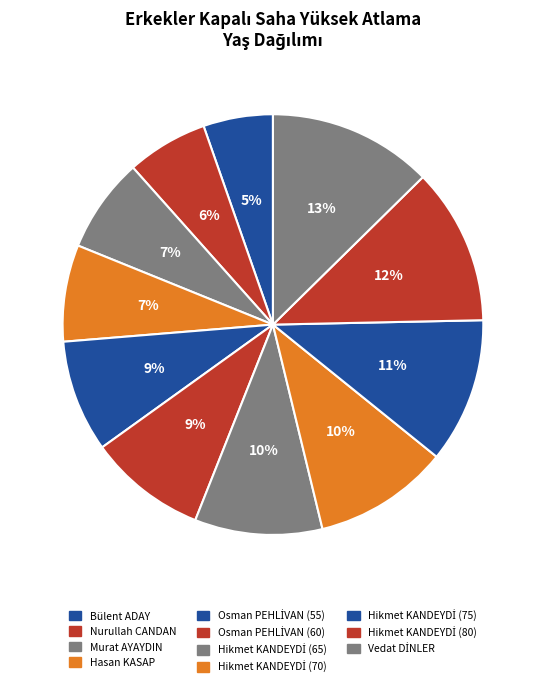

To the nearest percent, what is the combined percentage of Hikmet KANDEYDİ (65) and Osman PEHLİVAN (60)?

19%